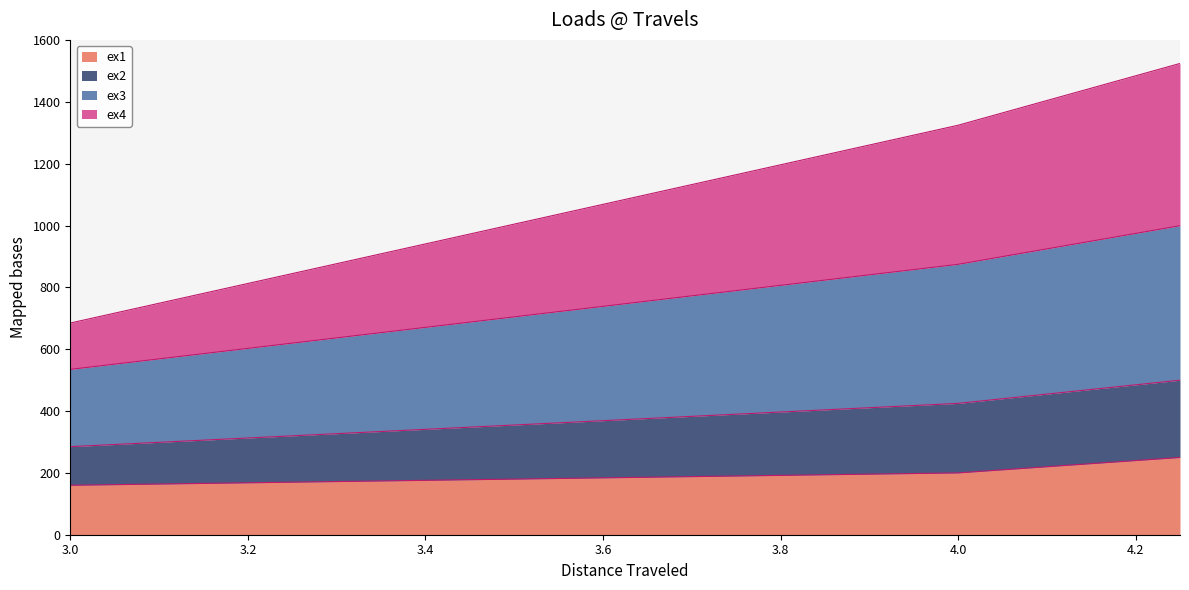

True or false: ex3 has a value of 226 at 4.25.

False